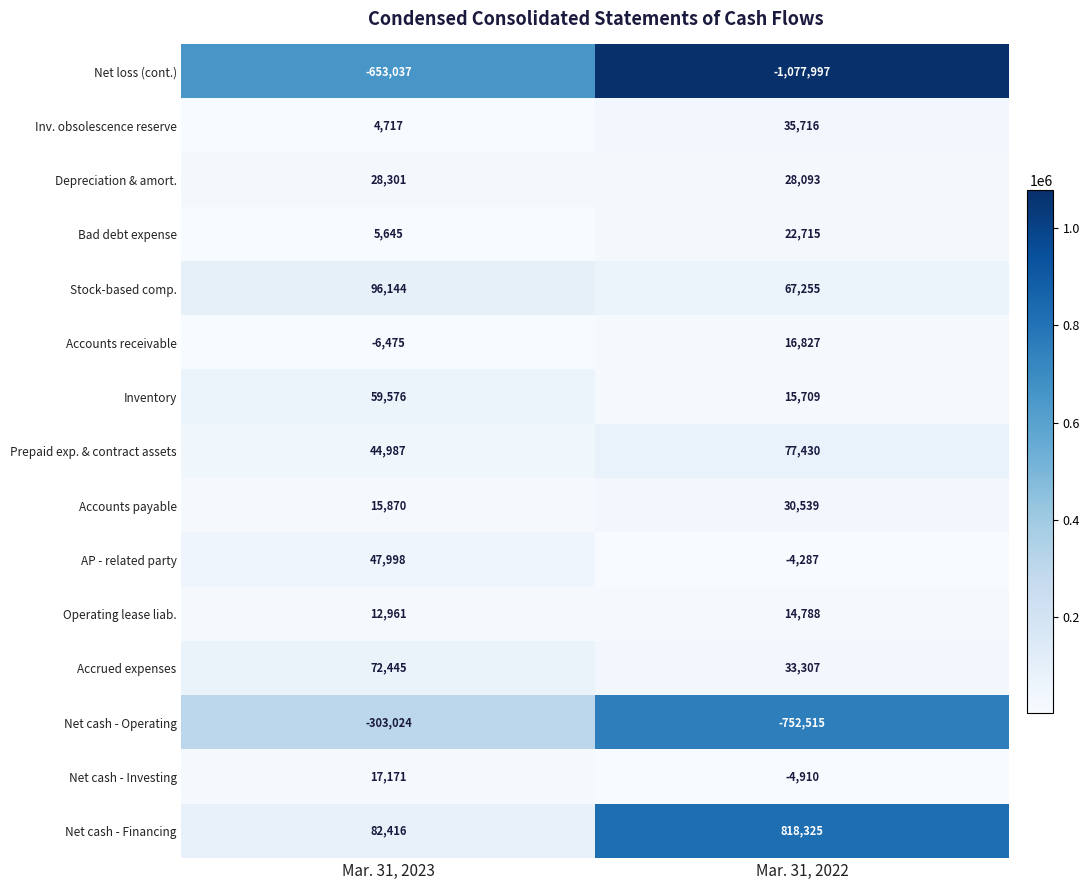

The value of Inv. obsolescence reserve at Mar. 31, 2022 is 24359. True or false?

False